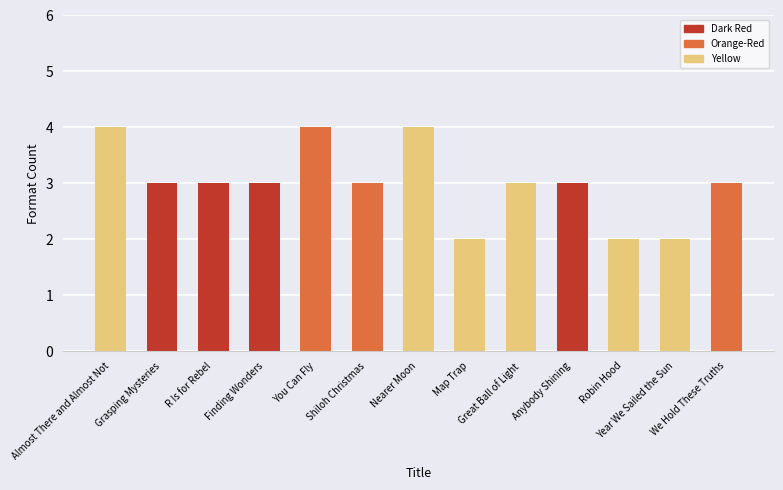

What is the ratio of the value at R Is for Rebel to the value at Finding Wonders?

1.0